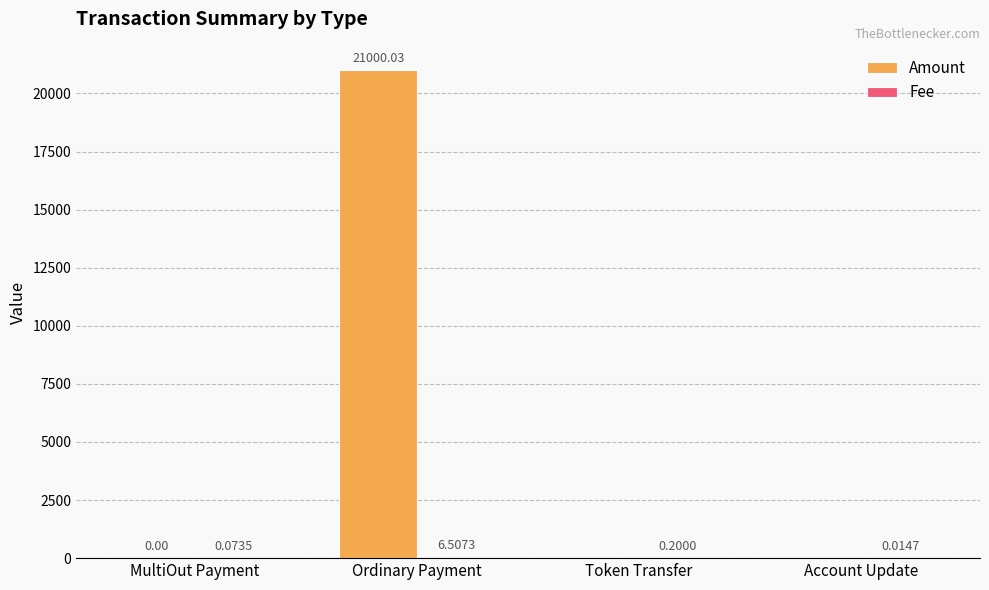

Which category has the highest value in the Amount series?

Ordinary Payment